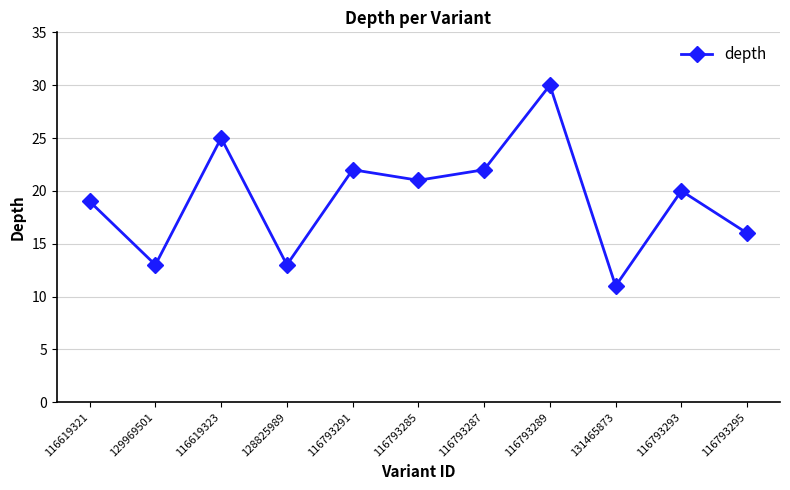

True or false: the data has more than 0 interior local peaks.

True